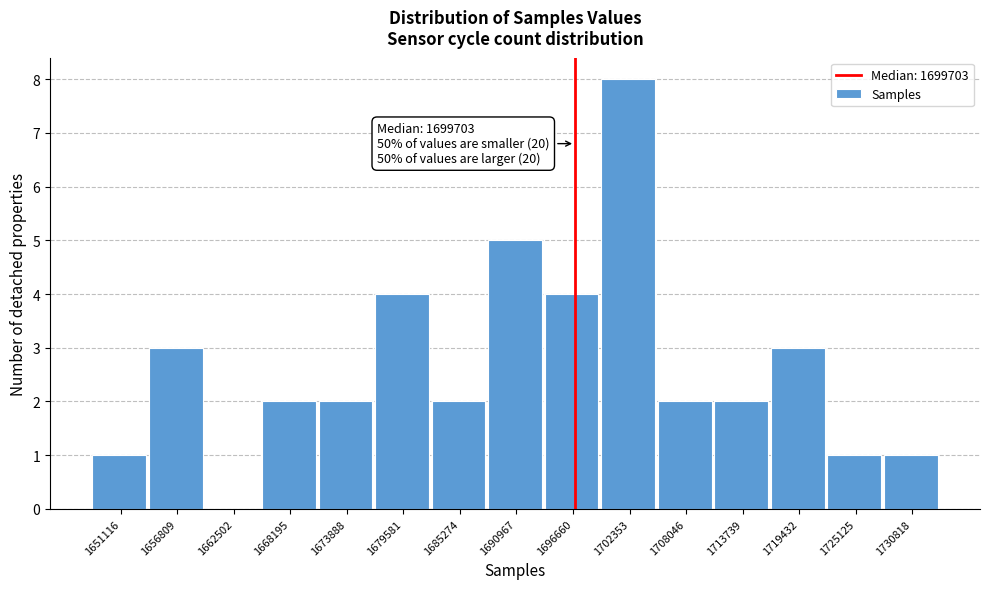

Reading left to right, transcribe all the data shown in this chart.

1651116=1	1656809=3	1662502=0	1668195=2	1673888=2	1679581=4	1685274=2	1690967=5	1696660=4	1702353=8	1708046=2	1713739=2	1719432=3	1725125=1	1730818=1